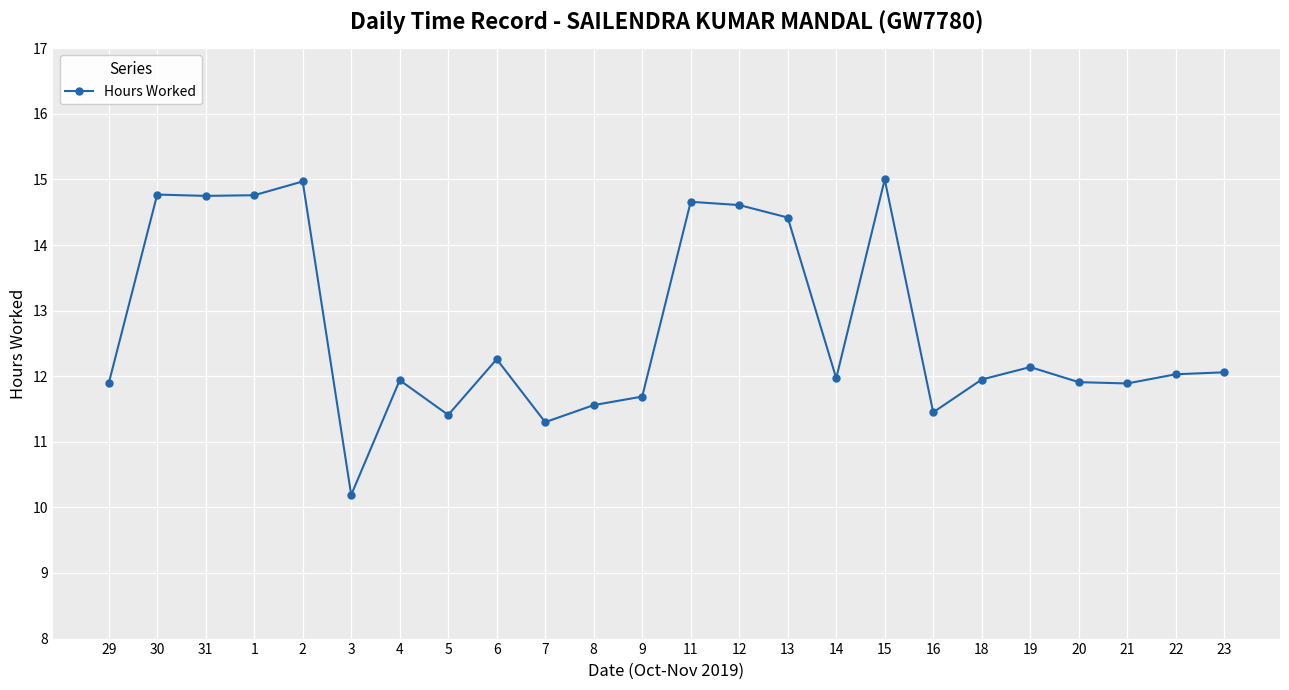

What is the smallest value displayed?

10.2